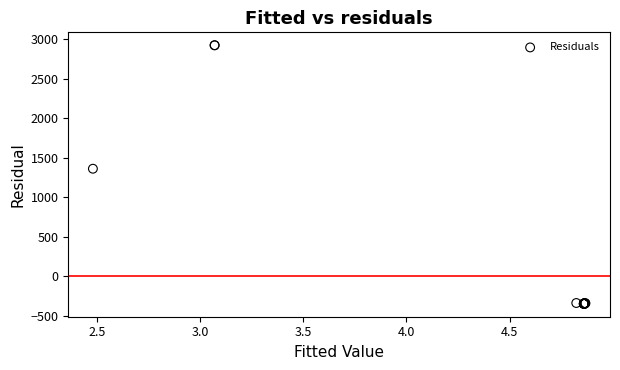

What Y value in the scatter plot is closest to 1287?

1361.2